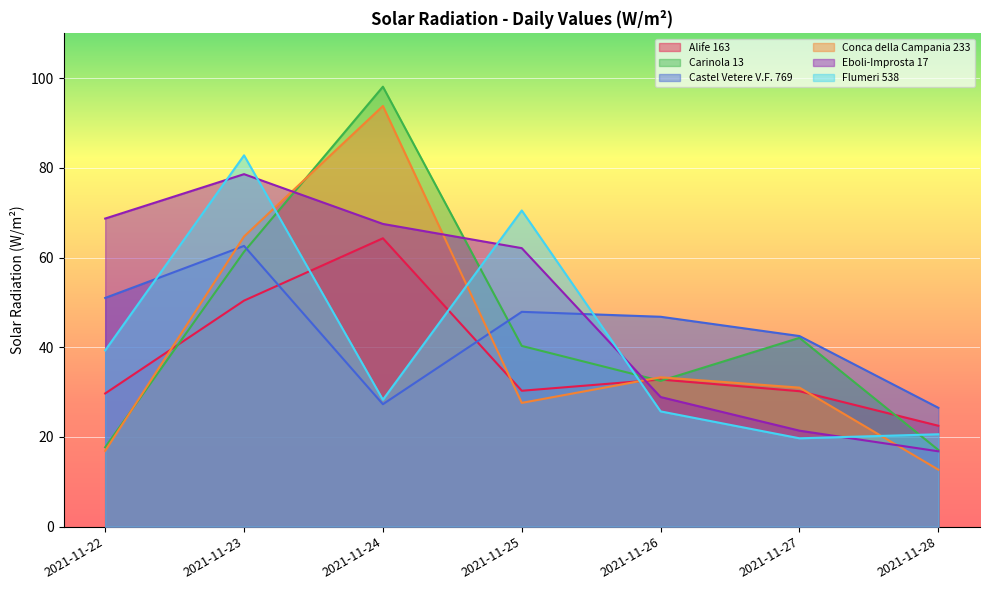

True or false: Flumeri 538 has more than 1 points higher than both neighbors.

True